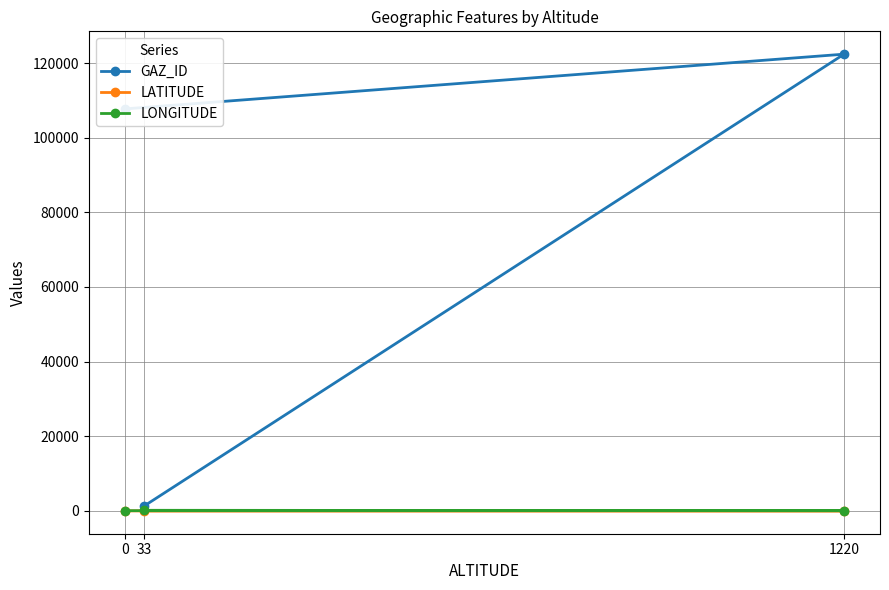

Reading right to left, list all the values displayed in this chart.

GAZ_ID: 33=1241.0	1220=122461.0	0=107771.0
LATITUDE: 33=-68.6	1220=-80.3	0=-80.3
LONGITUDE: 33=78.1	1220=-25.0	0=-25.0